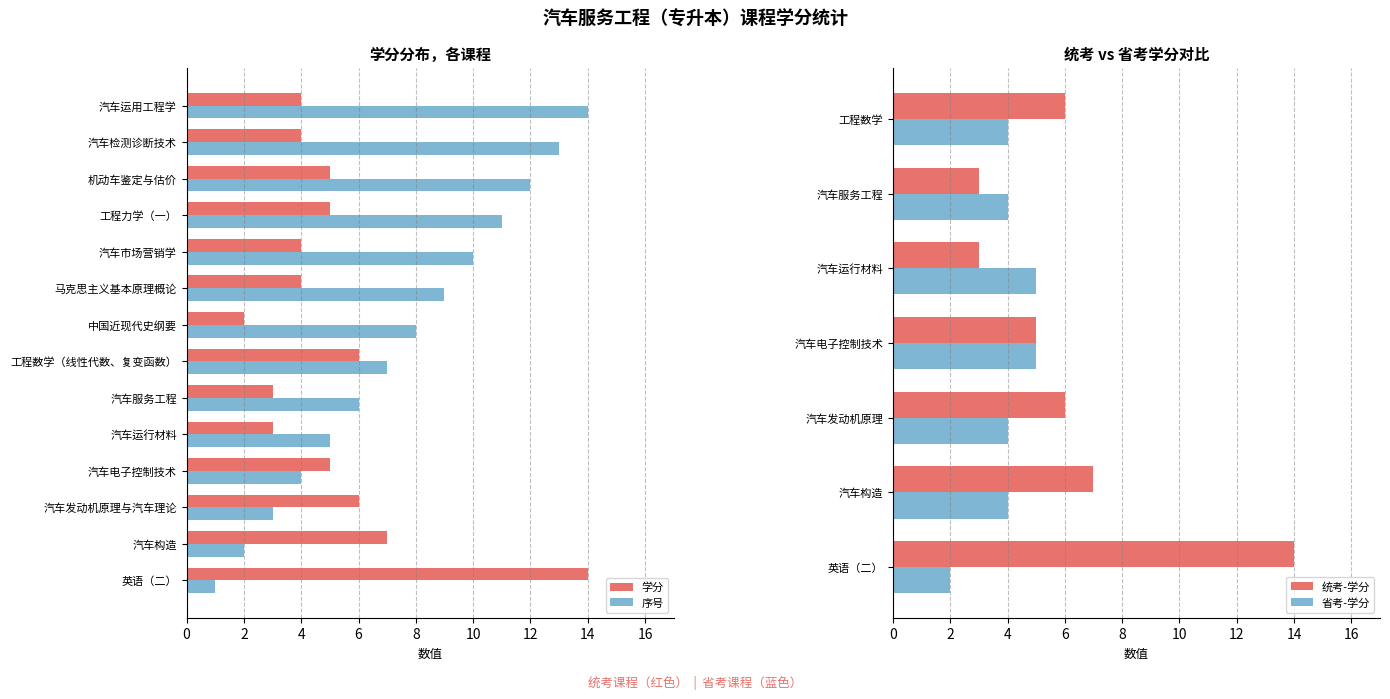

At 汽车构造, list the series in order from smallest to largest.

序号, 学分